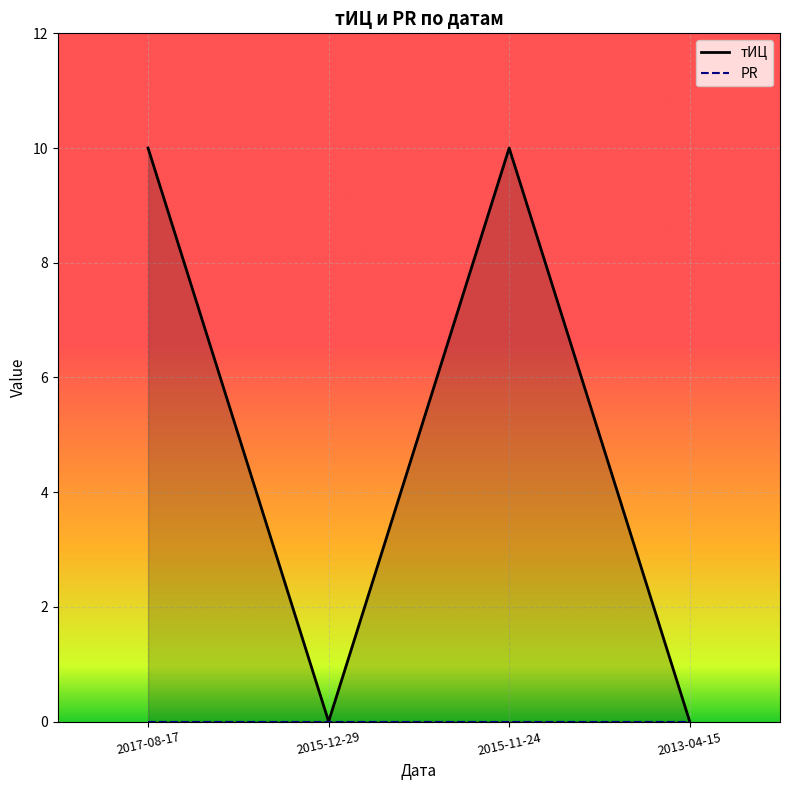

Rank the series by their maximum value, from highest to lowest.

тИЦ, PR